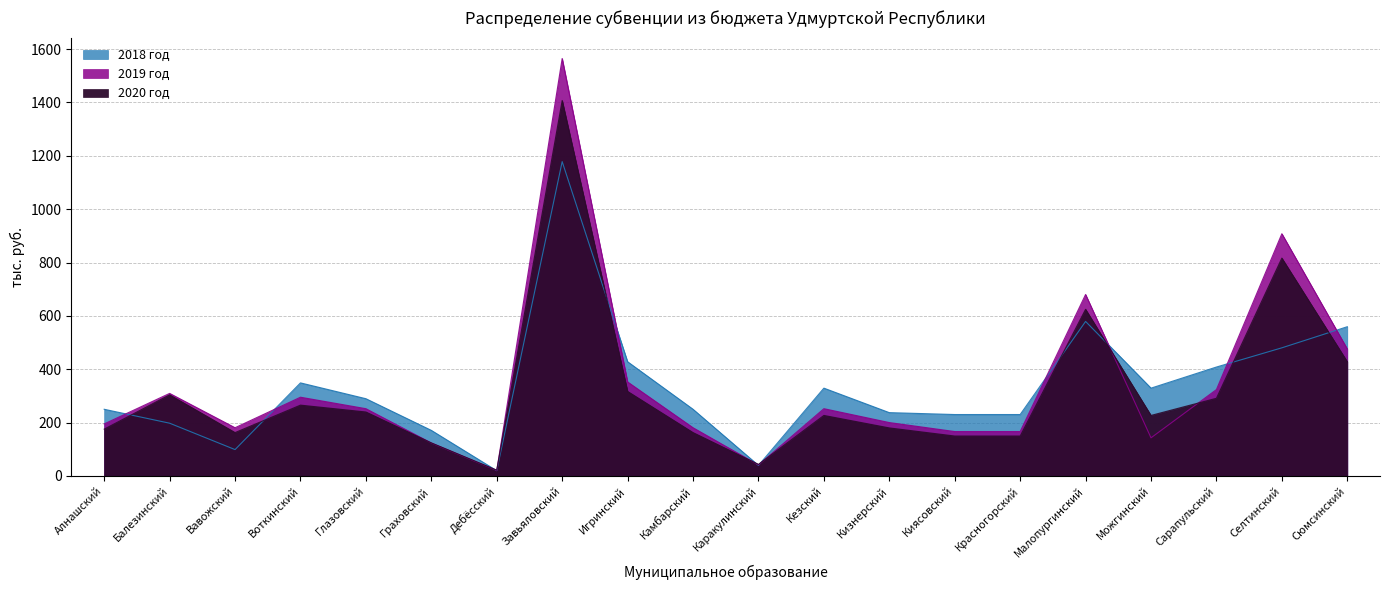

True or false: 2018 год has a value of 426.3 at Алнашский.

False